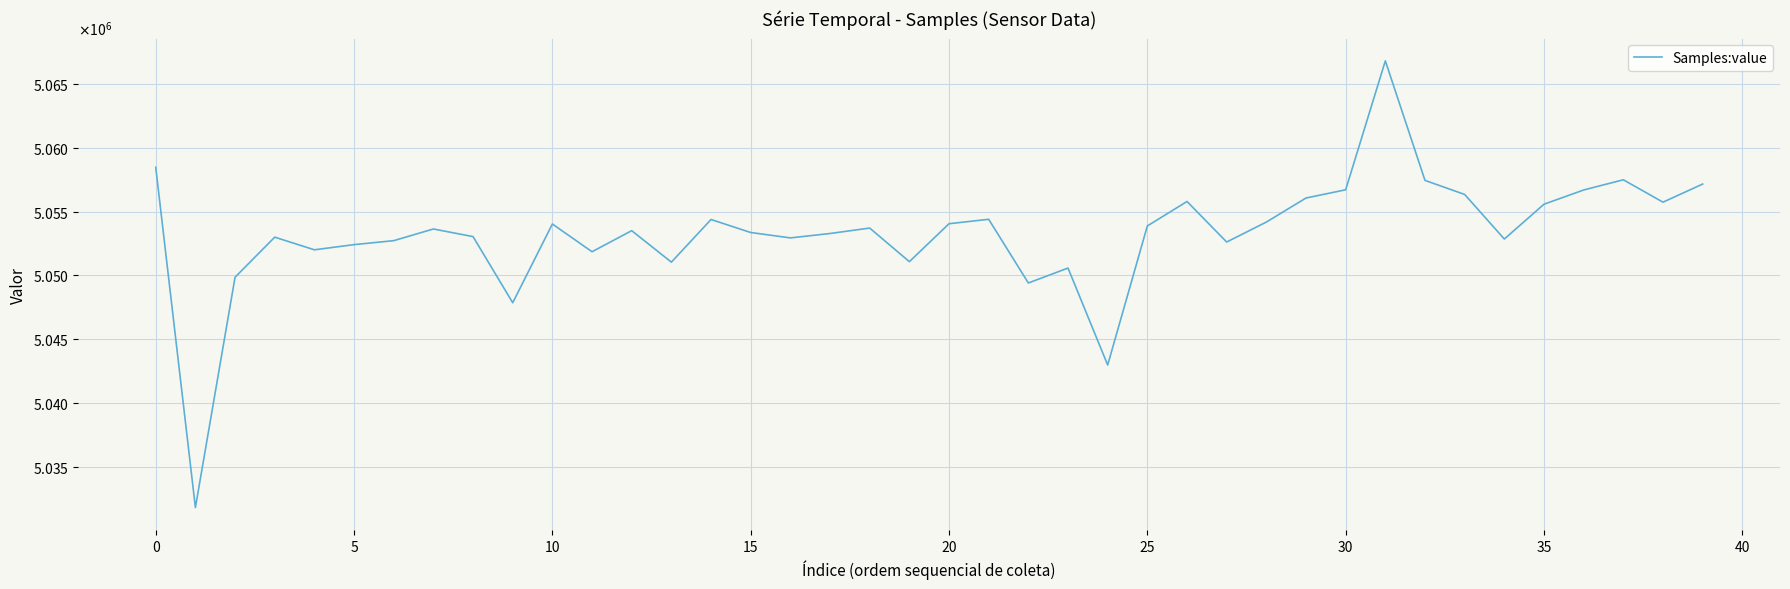

How many points are higher than both their immediate neighbors (excluding endpoints)?

11